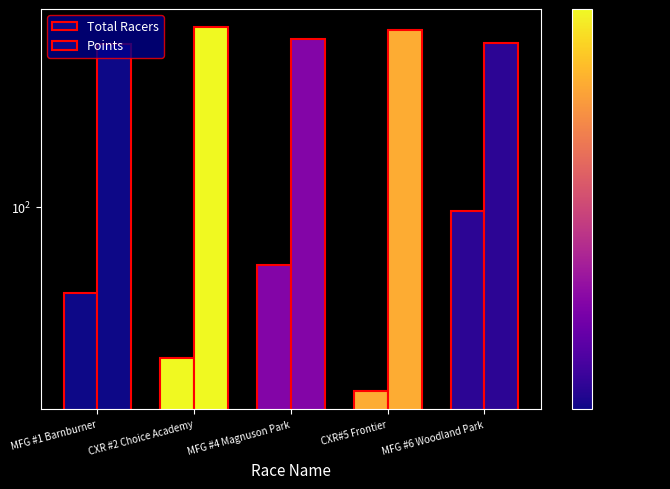

At how many categories does at least one series exceed 510?

5